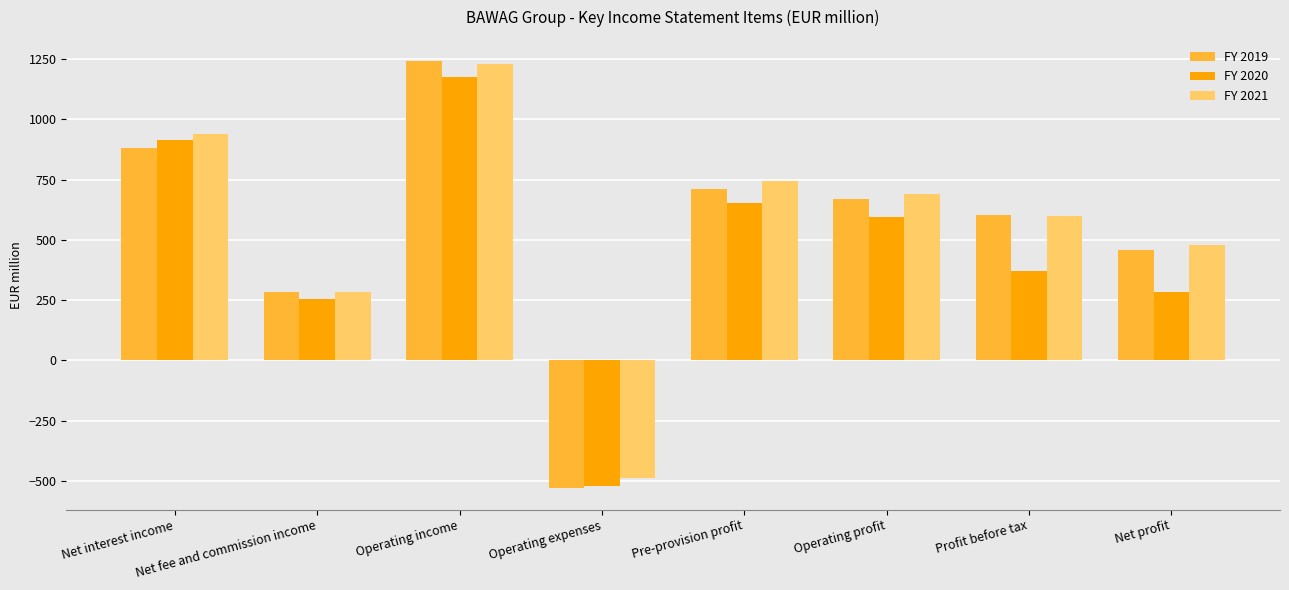

Is it true that FY 2019 equals 710.8 at Pre-provision profit?

True